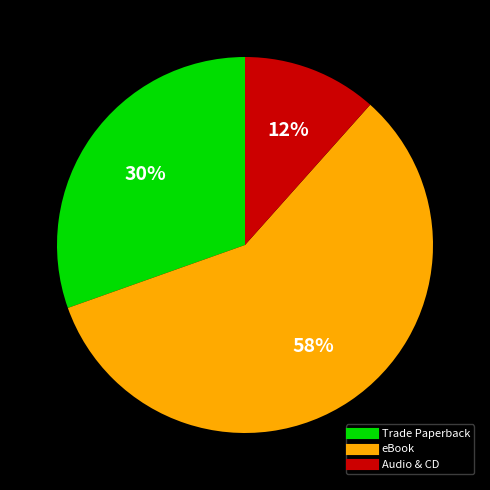

Is there a majority slice in this chart?

Yes